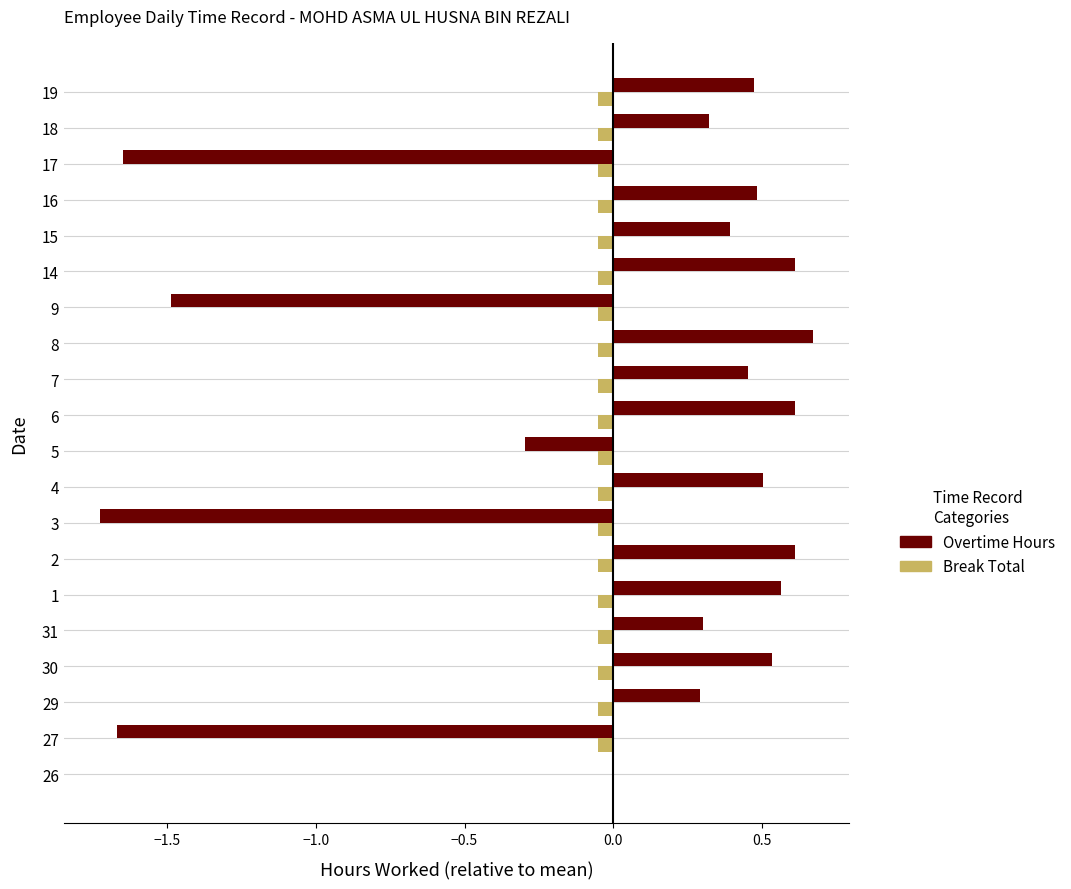

Which series has the largest total across all categories?

Overtime Hours